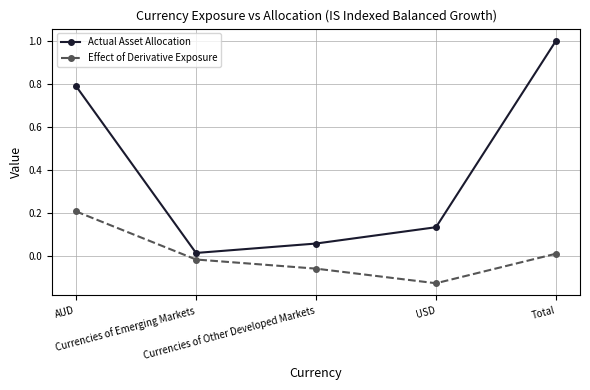

True or false: Actual Asset Allocation has more than 0 points higher than both neighbors.

False